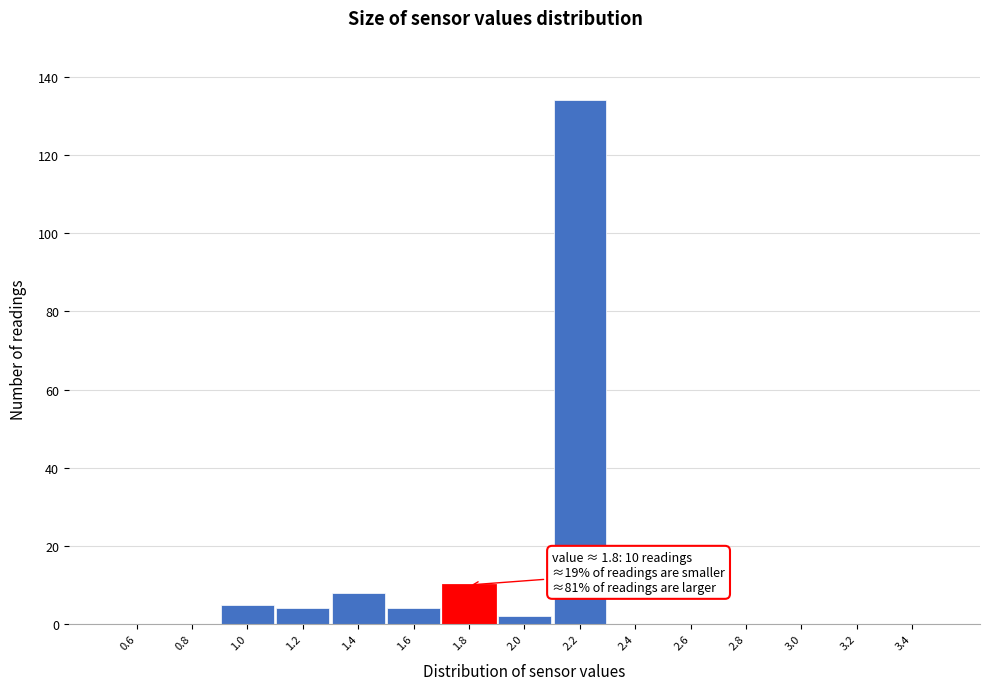

Over which range of the x-axis is the bar tallest?

2.1 to 2.3